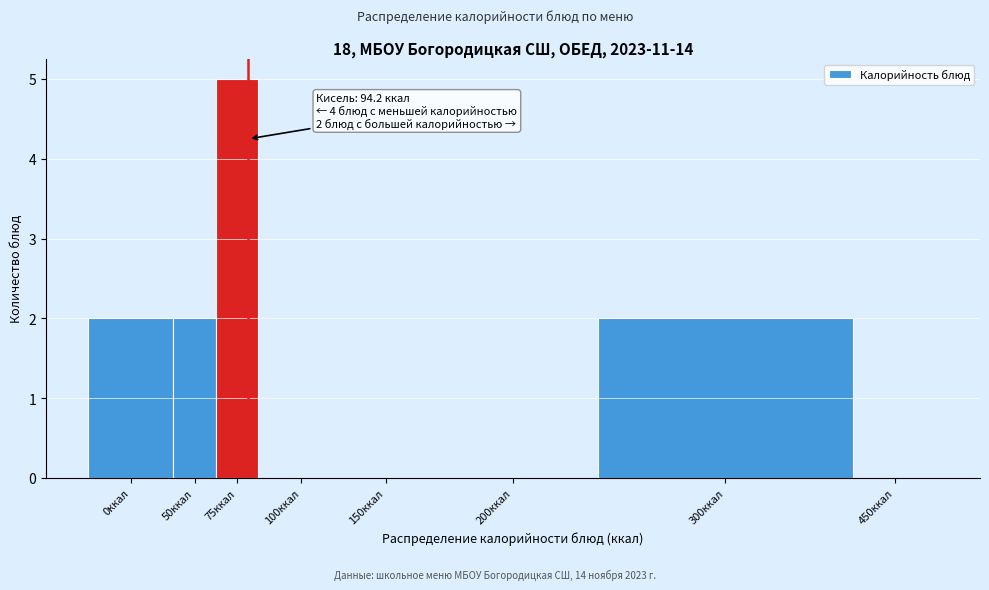

Reading left to right, list all the values displayed in this chart.

0ккал=2	50ккал=2	75ккал=5	100ккал=0	150ккал=0	200ккал=0	300ккал=2	450ккал=0